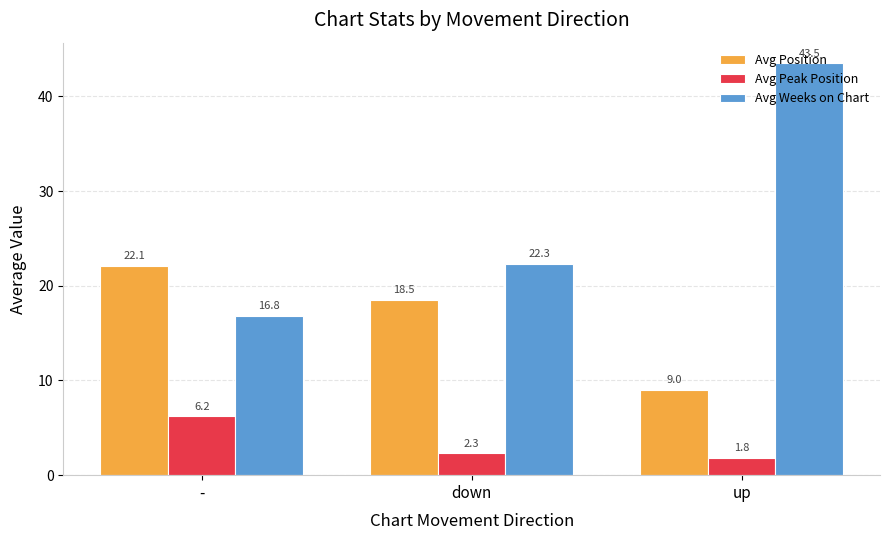

Reading left to right, extract all data points from this chart.

Avg Position: 22.1	18.5	9.0
Avg Peak Position: 6.2	2.3	1.8
Avg Weeks on Chart: 16.8	22.3	43.5